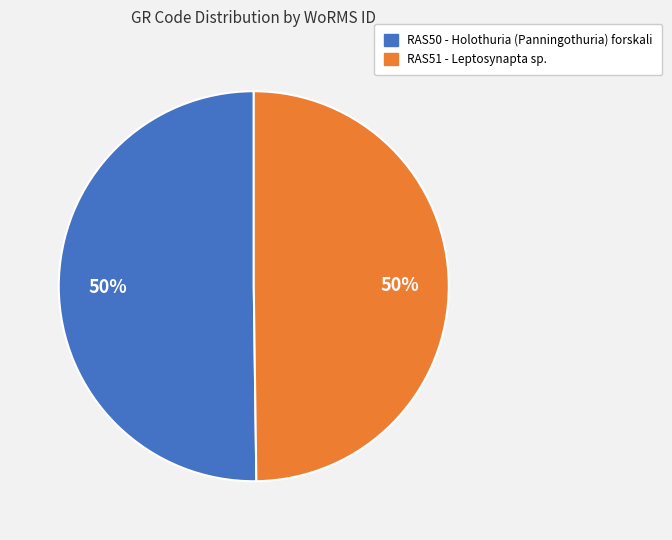

To the nearest percent, what percentage of the pie is RAS50 - Holothuria (Panningothuria) forskali?

50%